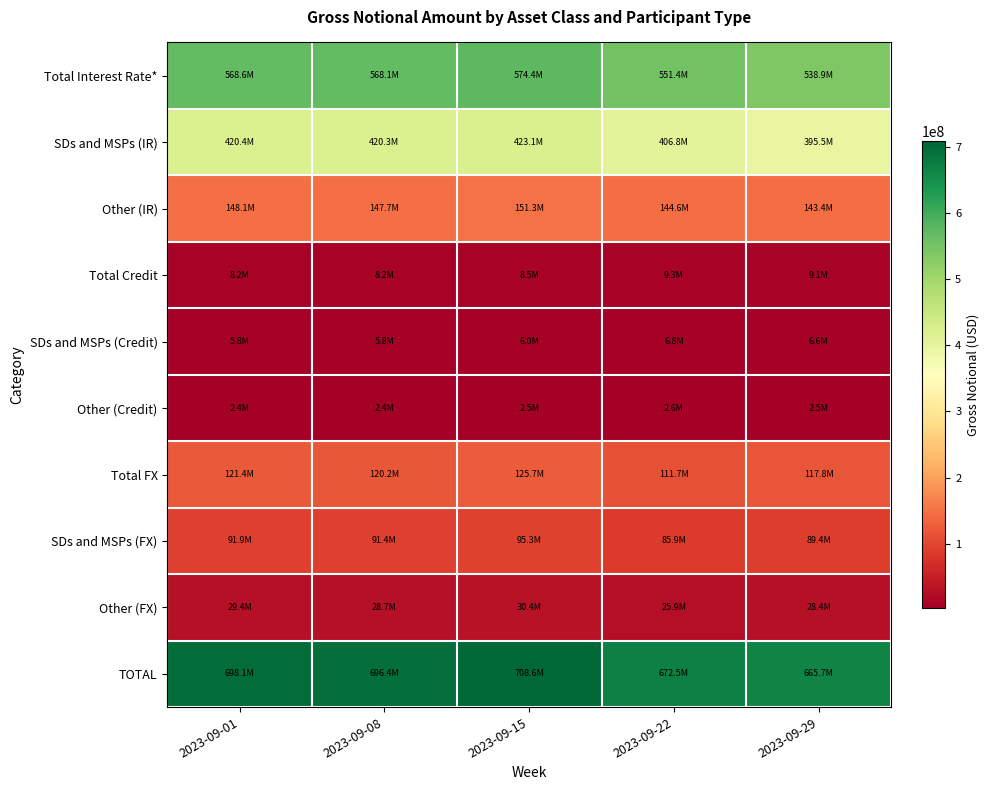

At which category does the chart reach its peak across all series?

2023-09-15